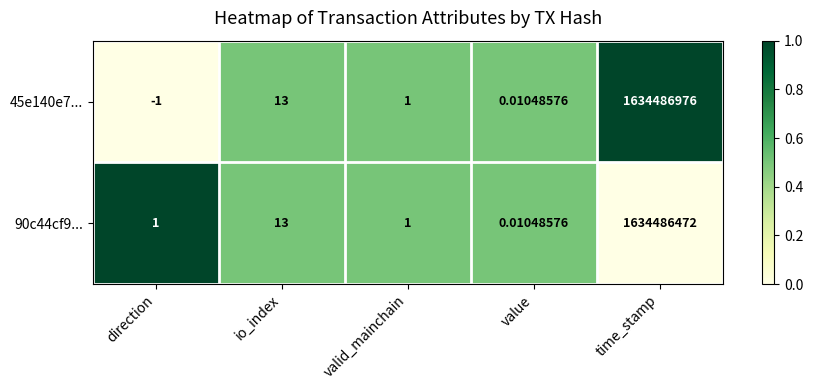

How many series are shown in this chart?

2